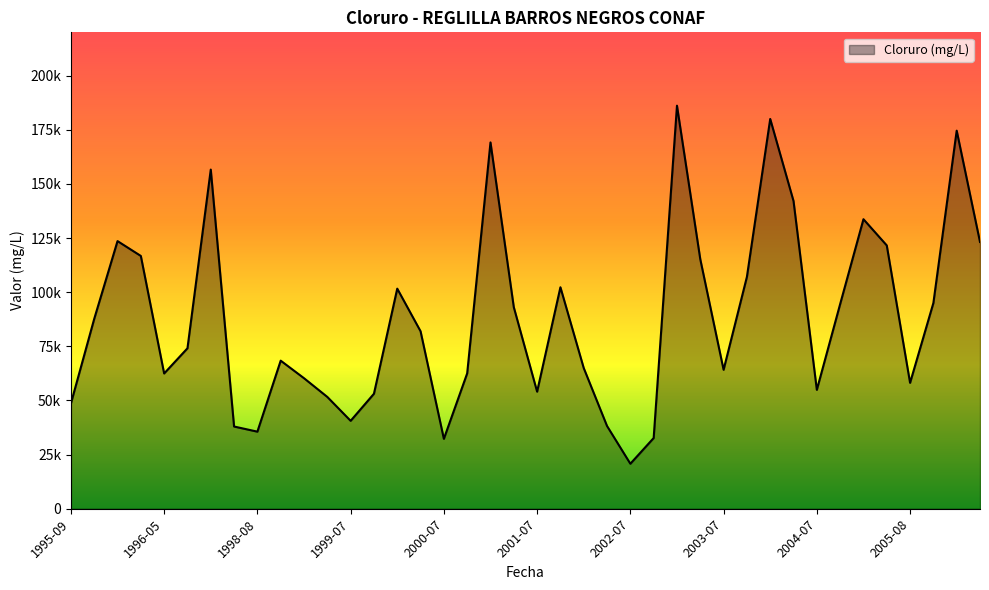

Does the chart display data point markers on the line(s)?

No